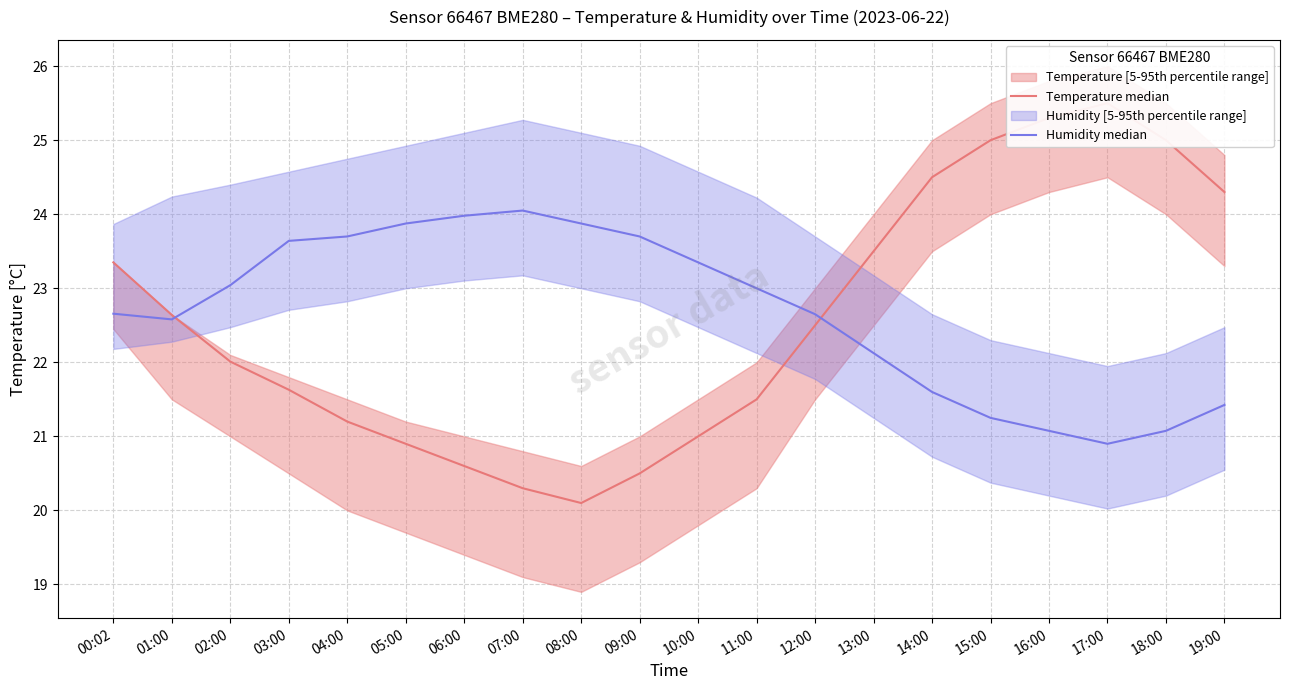

At which label does Temperature median first exceed 22?

00:02